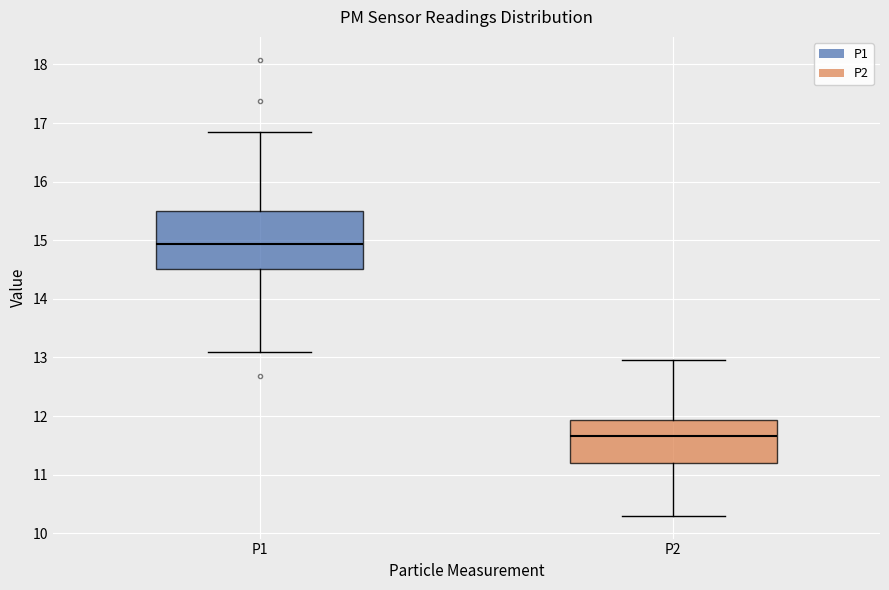

Reading left to right, transcribe this box plot: for each box, give where its median line is, the range the box spans, and where its two whiskers end, as read against the y-axis. The values are not printed on the chart, so give them approximately, as read against the axis.

P1: median 14.9, box 14.5 to 15.5, whiskers 13.1 to 16.9
P2: median 11.7, box 11.2 to 11.9, whiskers 10.3 to 13.0